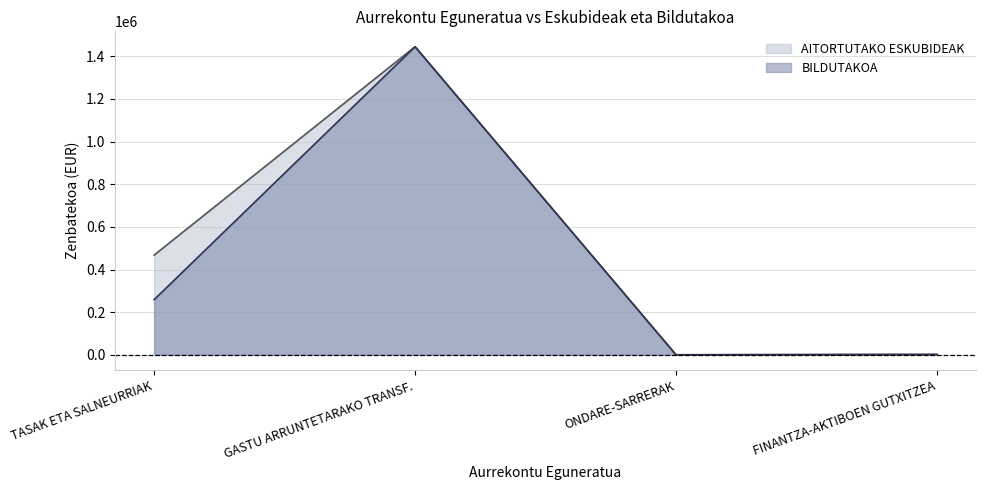

The value of AITORTUTAKO ESKUBIDEAK at TASAK ETA SALNEURRIAK is 731775. True or false?

False